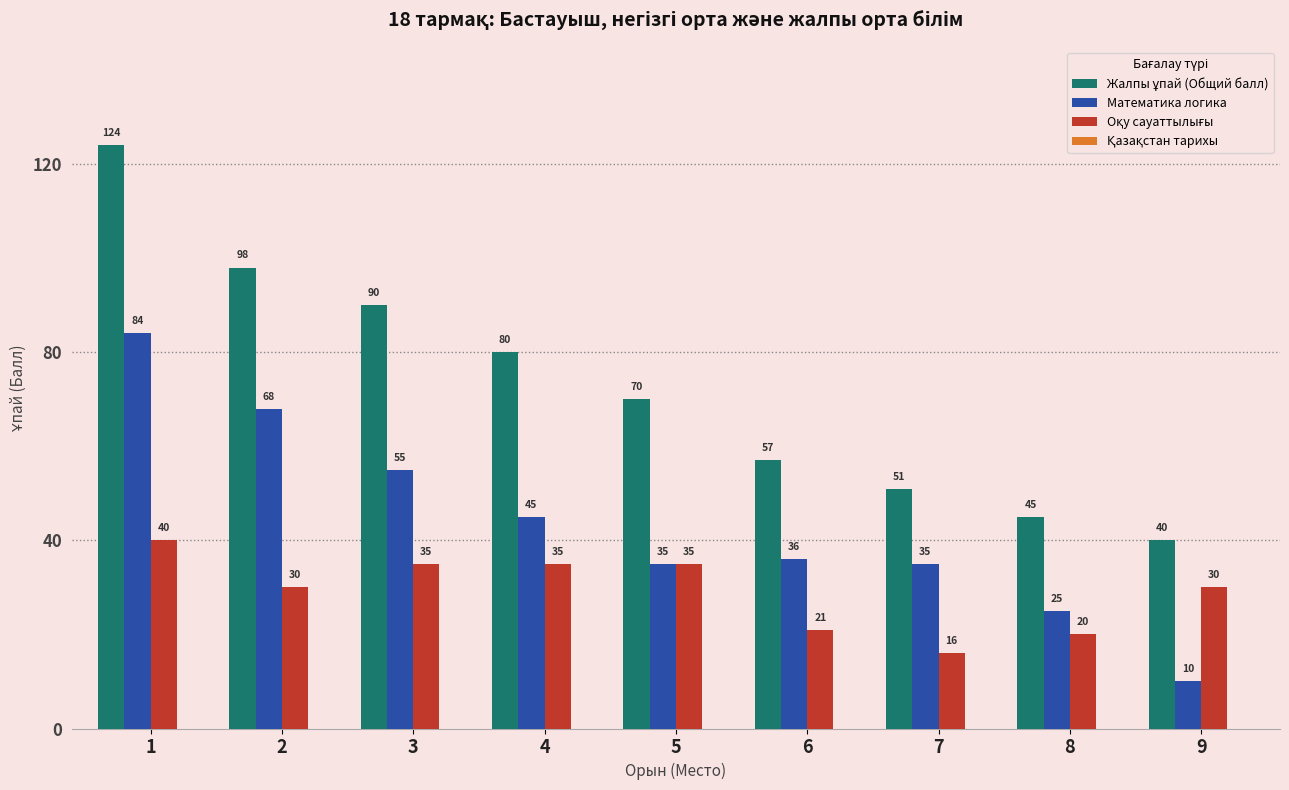

At how many categories does at least one series exceed 81?

3